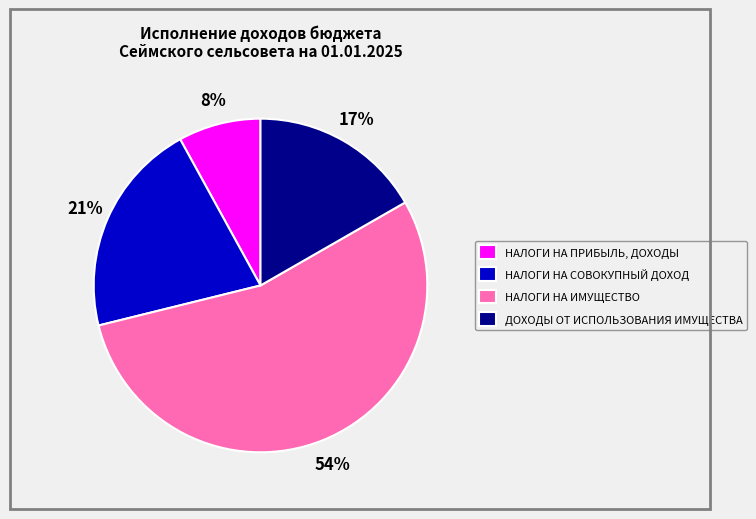

Which slice represents more than half of the pie?

НАЛОГИ НА ИМУЩЕСТВО